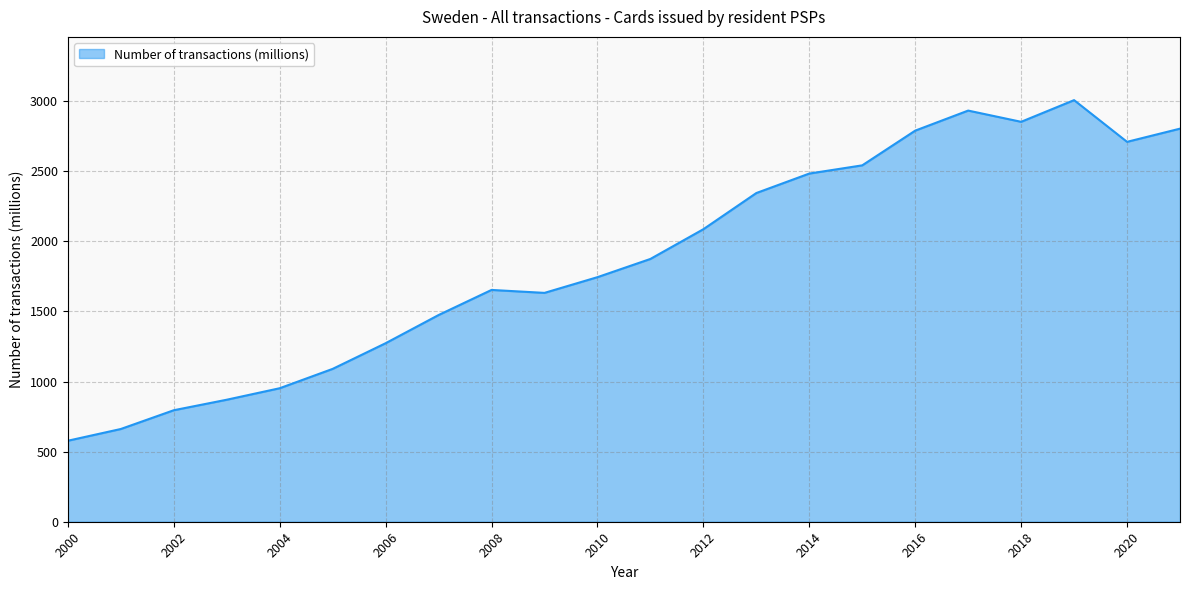

What is the maximum value shown in the chart?

3006.5